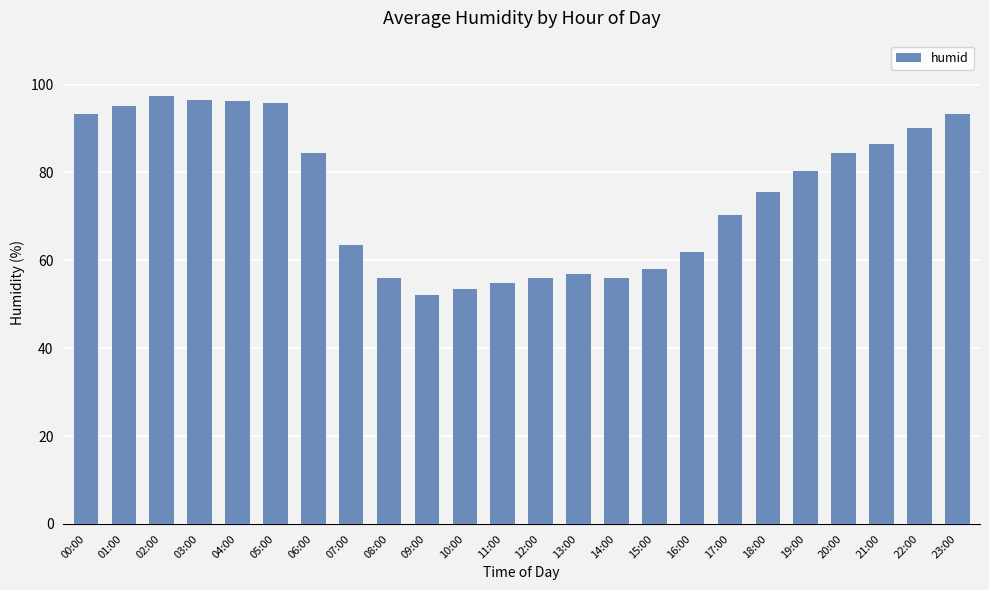

What is the sum of the values at 16:00 and 13:00?

118.9